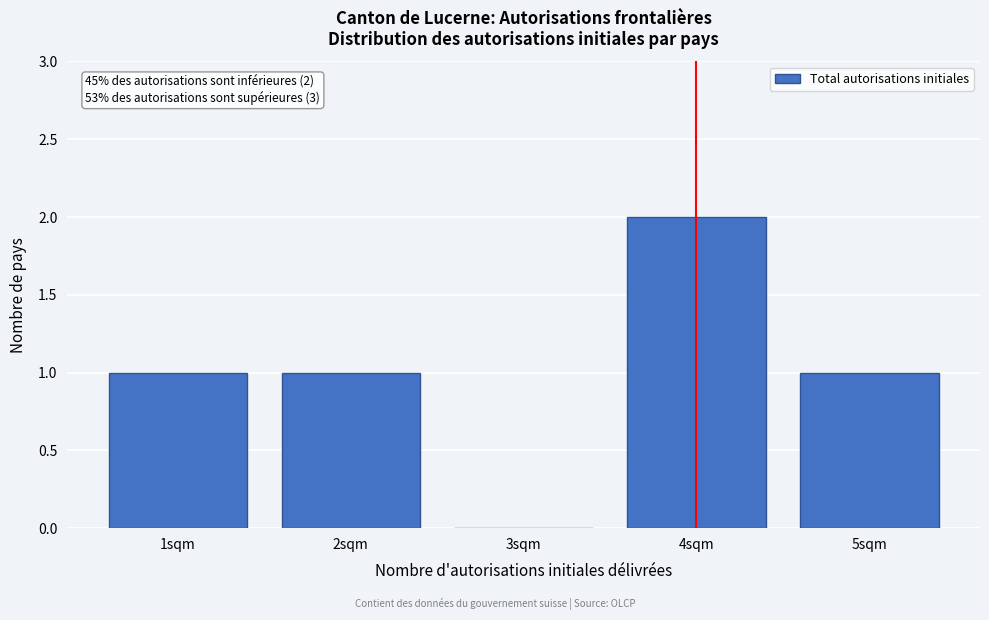

Reading left to right, extract all data points from this chart.

1sqm=1	2sqm=1	3sqm=0	4sqm=2	5sqm=1